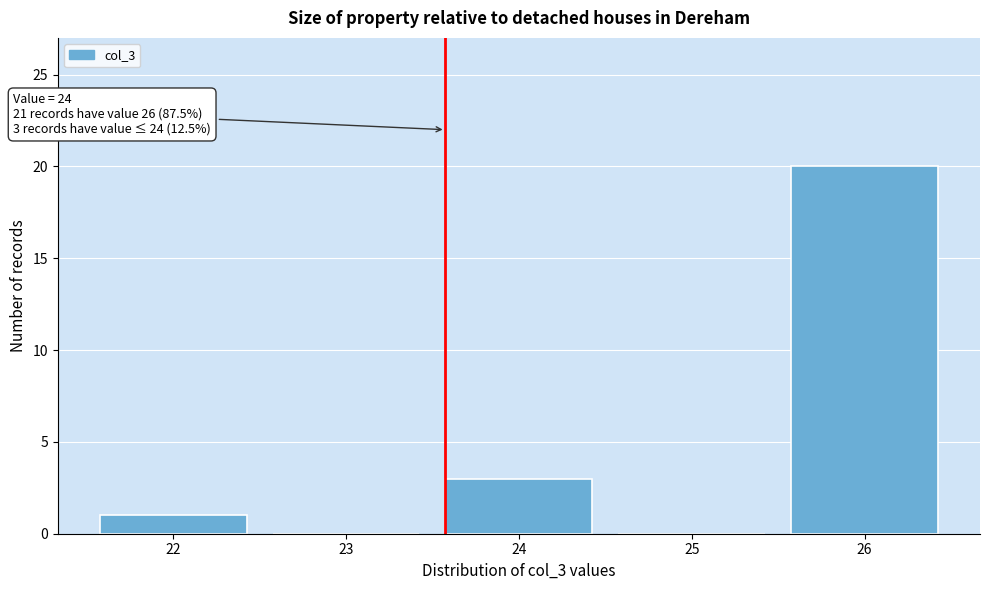

Reading left to right, what are all the values shown in this chart?

22=1	23=0	24=3	25=0	26=20